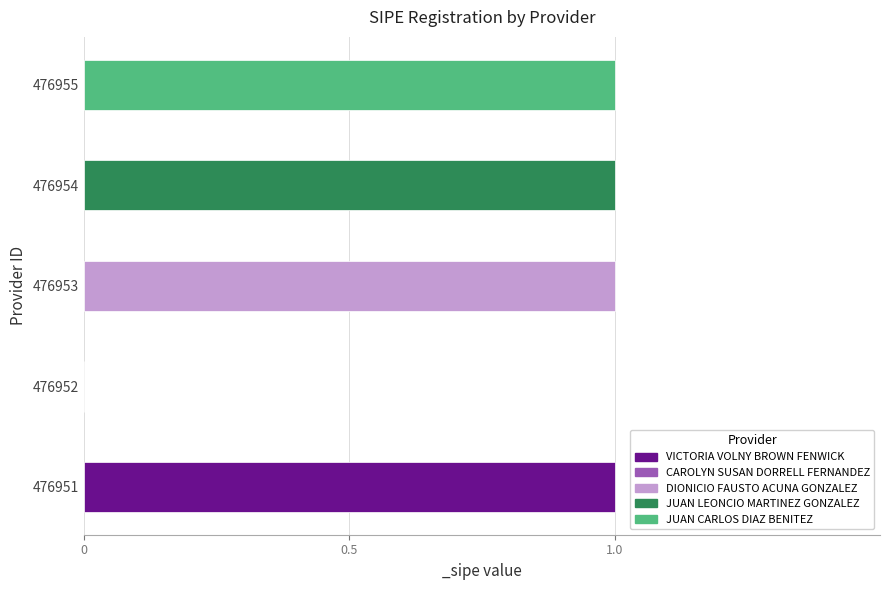

What is the average value?

1